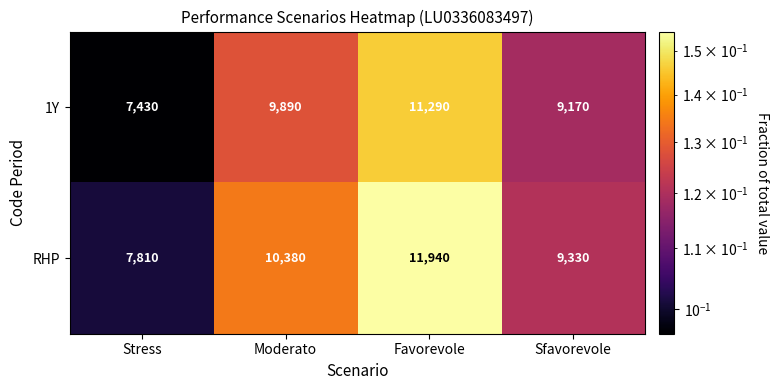

What value does the 1Y series have at Sfavorevole, to the nearest 100?

9200